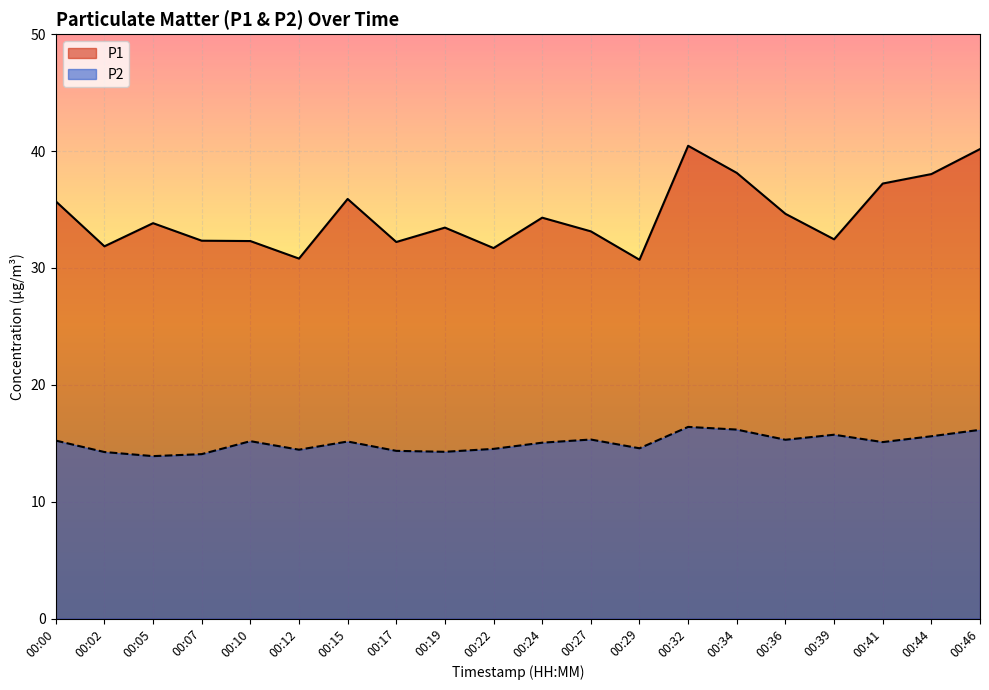

What is the value of the P2 point at the 1st from the left?

15.2